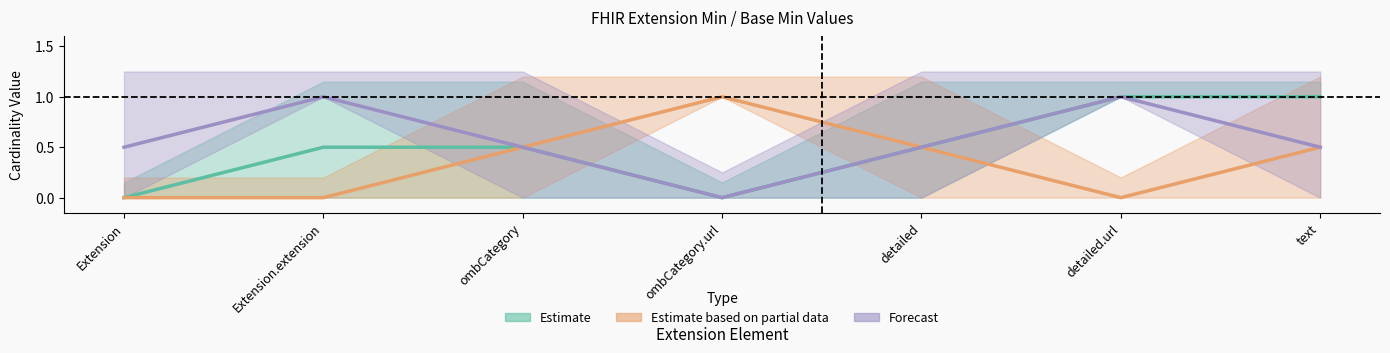

What position from the right is detailed?

3